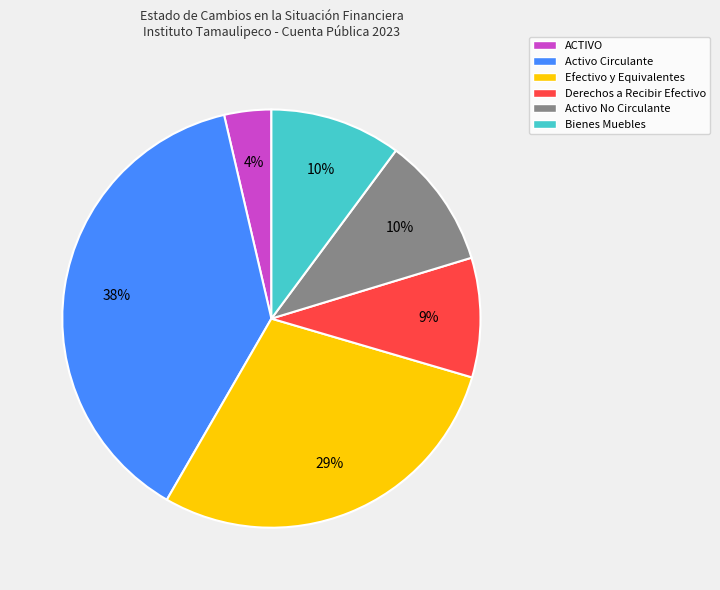

Is there any slice that represents more than half of the pie?

No